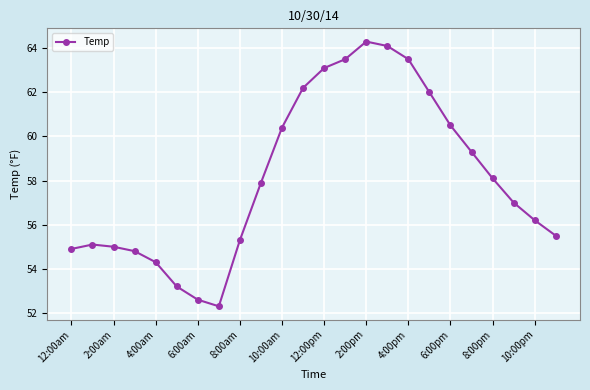

Does the chart have visible grid lines?

Yes